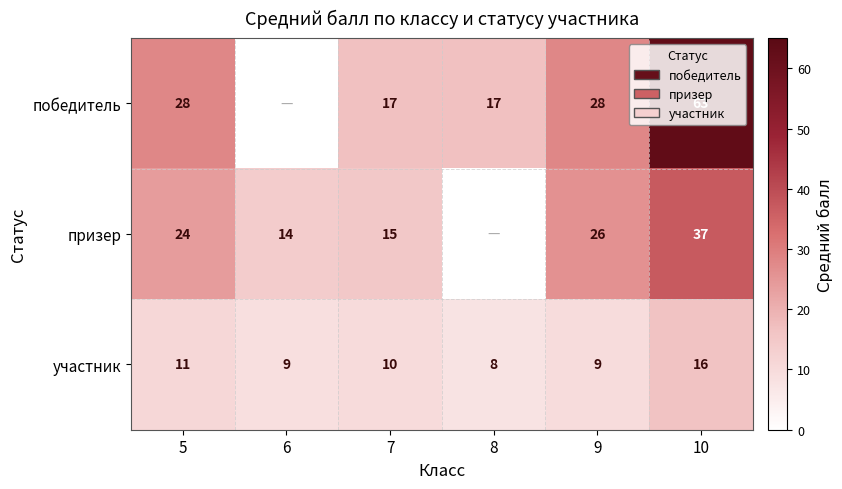

At 5, list the series in order from smallest to largest.

участник, призер, победитель